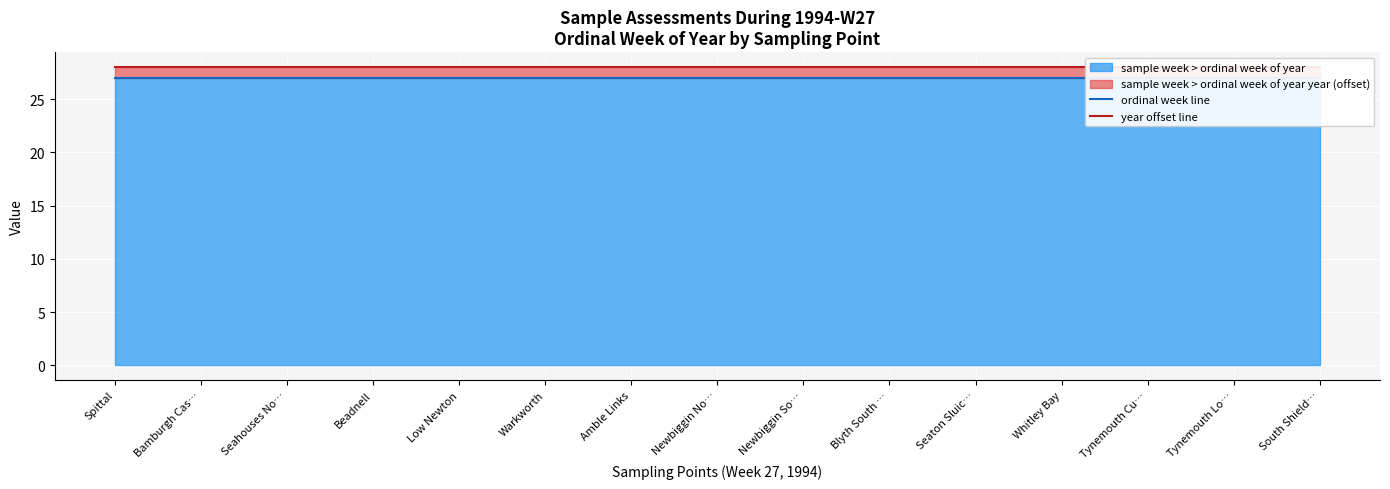

Which category has the lowest value in the ordinal week line series?

Spittal